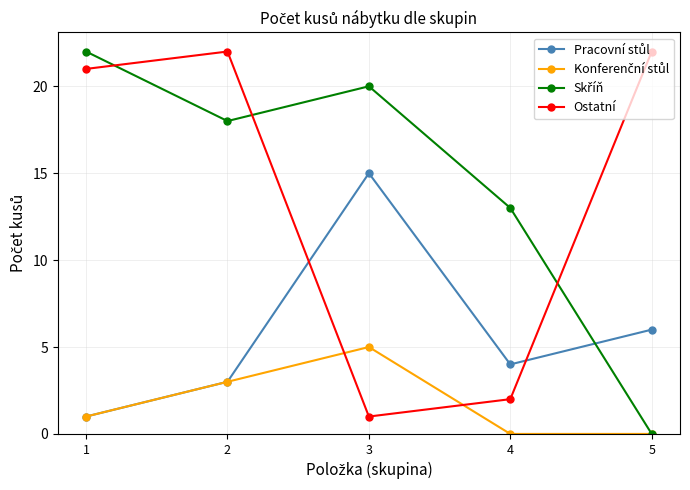

What is the total value across all series at 4?

19